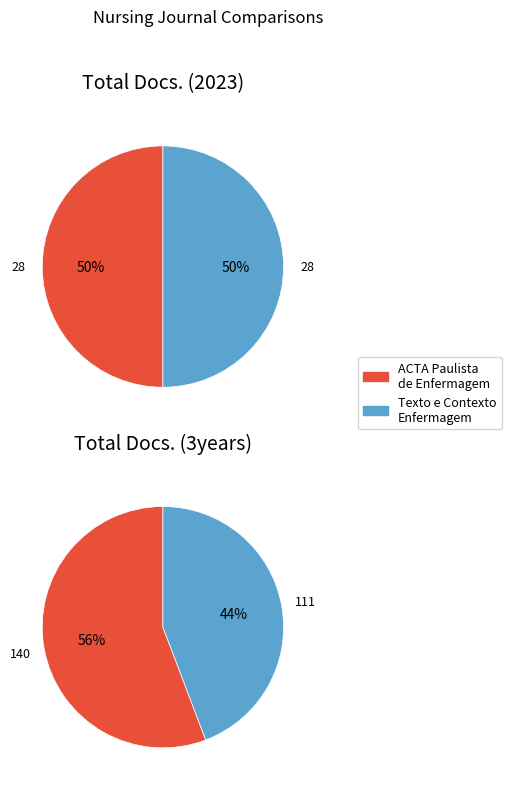

Is there any slice that represents more than half of the pie?

No